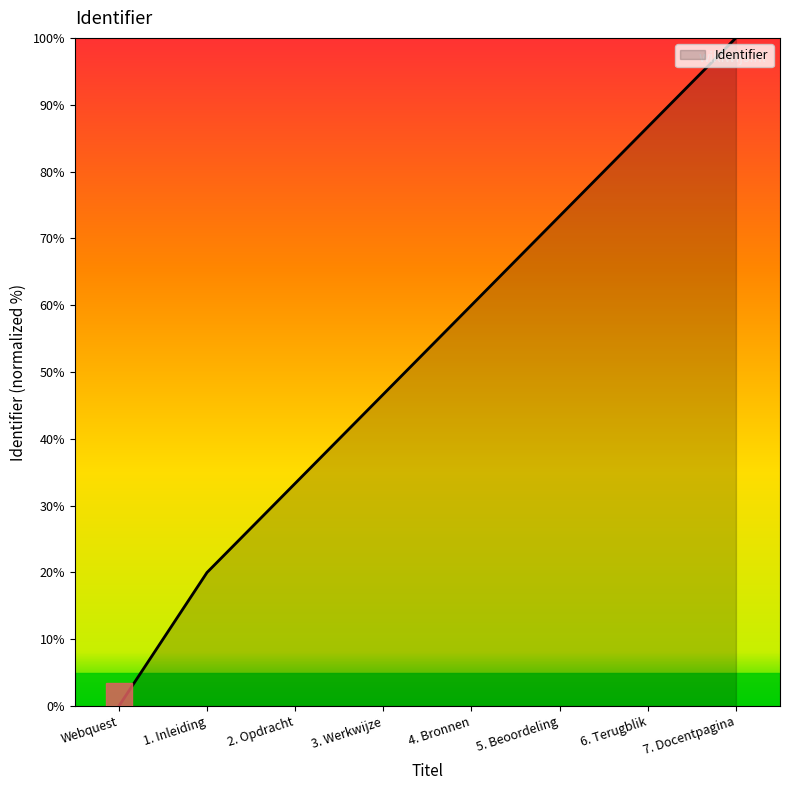

Reading left to right, extract all data points from this chart.

Webquest=0.0	1. Inleiding=20.0	2. Opdracht=33.3	3. Werkwijze=46.7	4. Bronnen=60.0	5. Beoordeling=73.3	6. Terugblik=86.7	7. Docentpagina=100.0